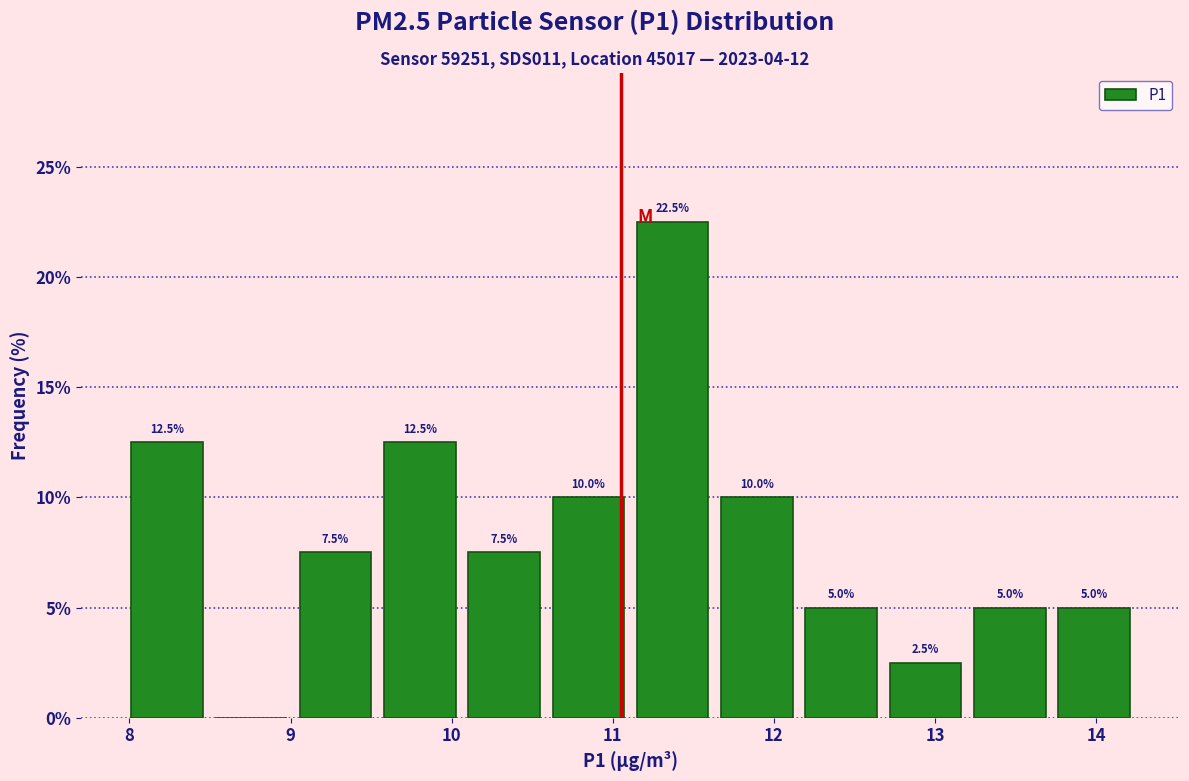

Over which range of the x-axis is the bar tallest?

11.1 to 11.6